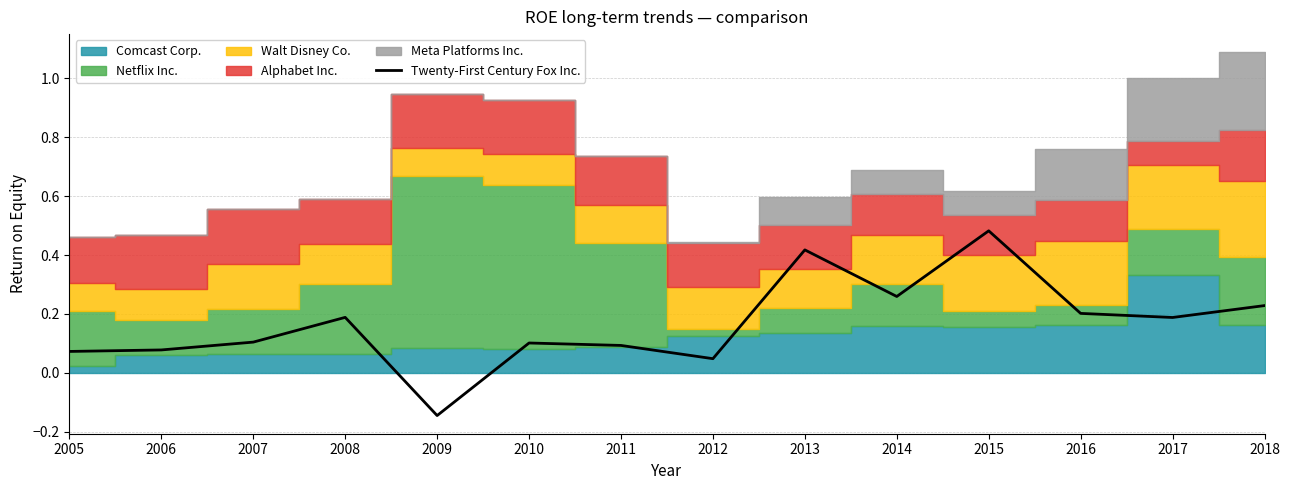

The value at 2011 is 0.0. True or false?

False